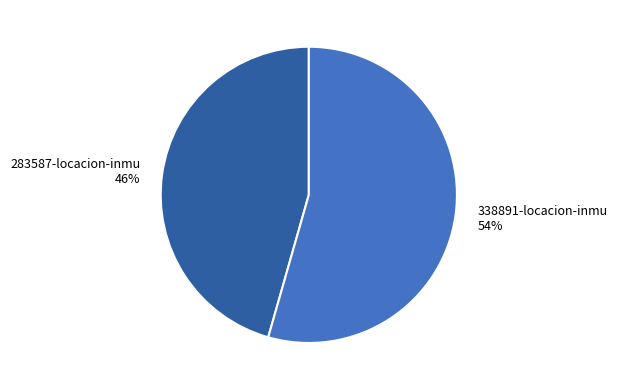

Is there a majority slice in this chart?

Yes